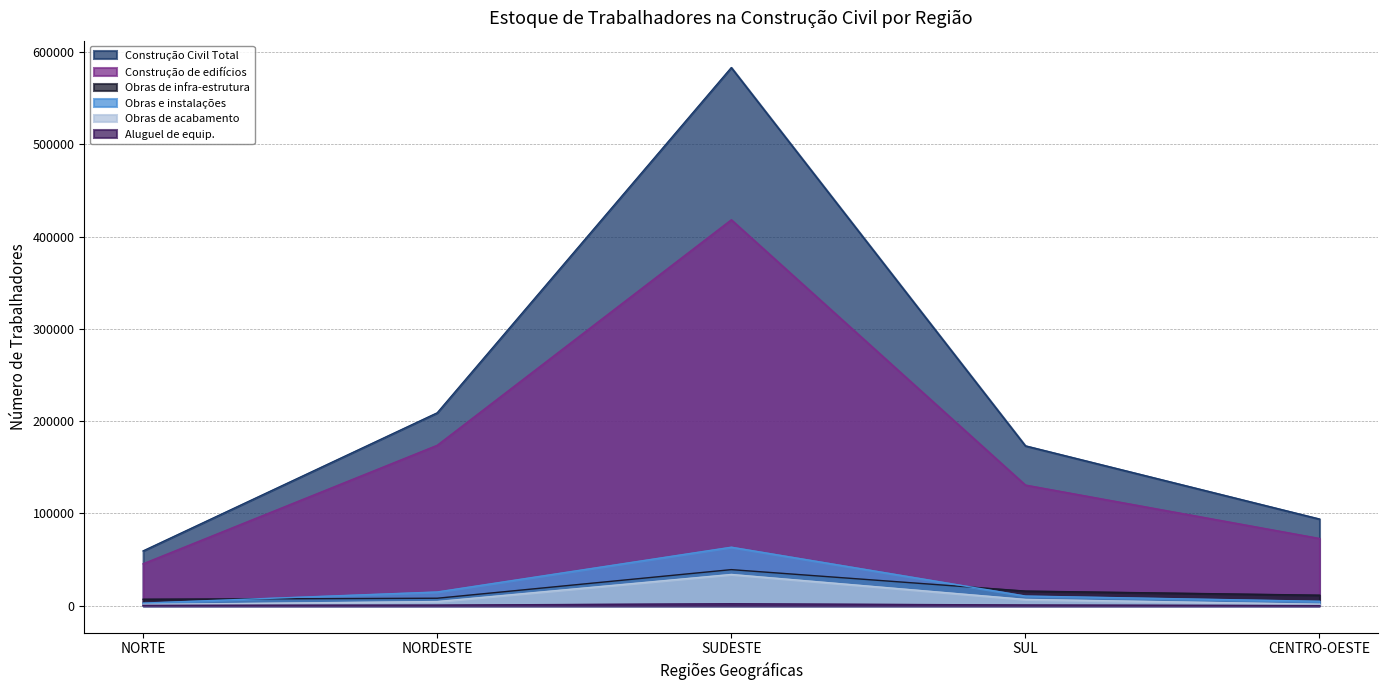

In Obras e instalações, how many points are higher than both neighbors (excluding endpoints)?

1